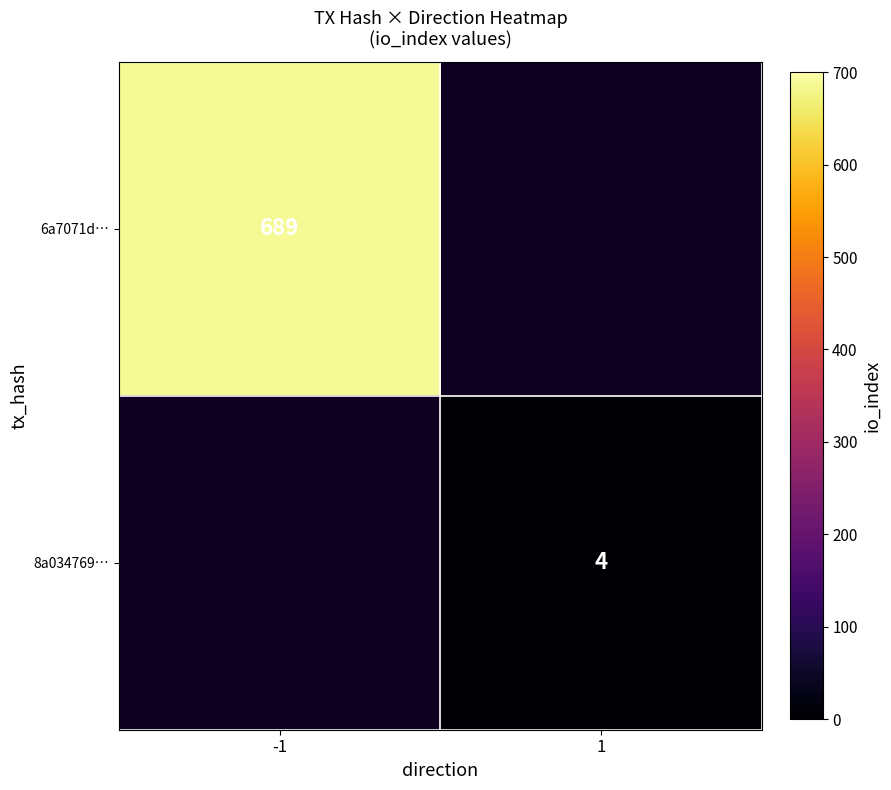

Is the value of 6a7071d… at -1 greater than the value of 8a034769… at 1?

Yes